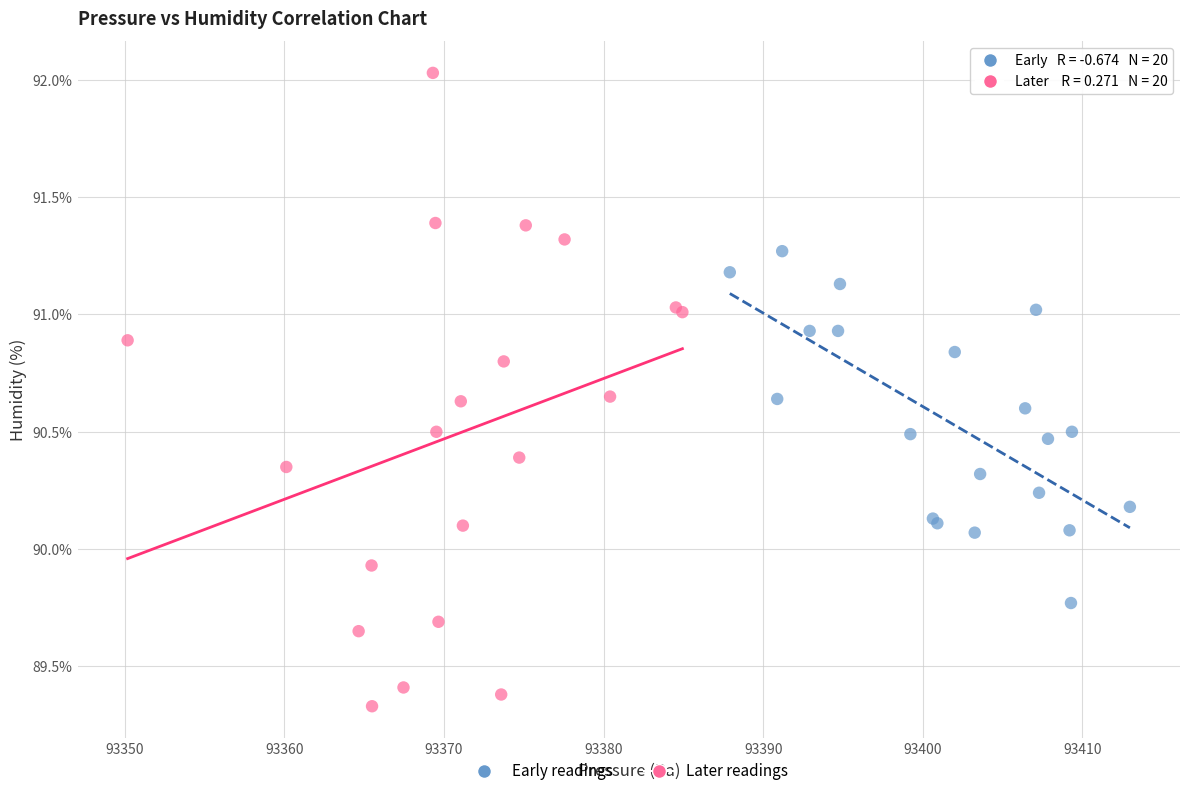

Which series contains the highest Y value?

Later readings